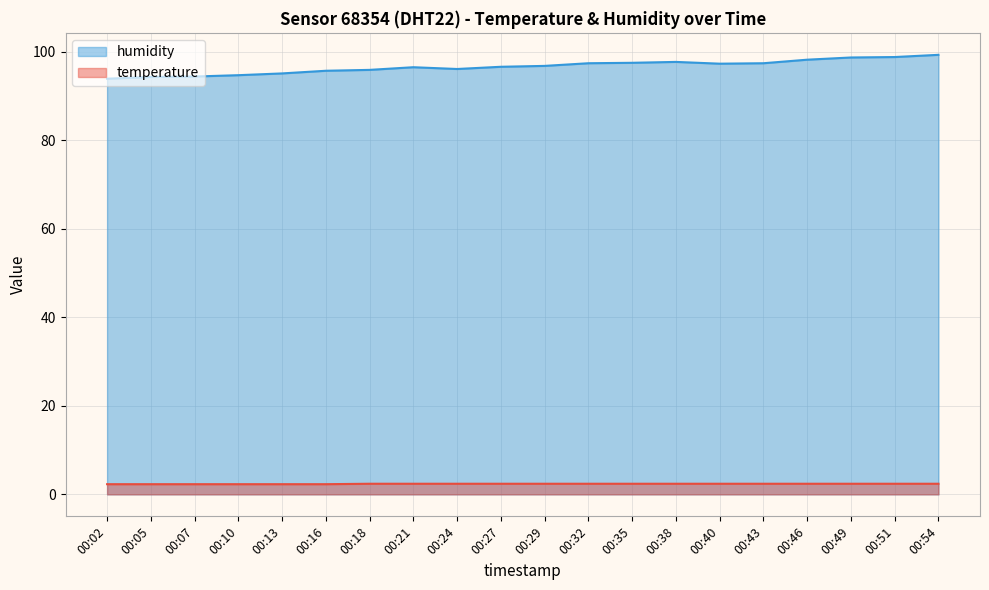

The value of humidity at 00:32 is 97.4. True or false?

True